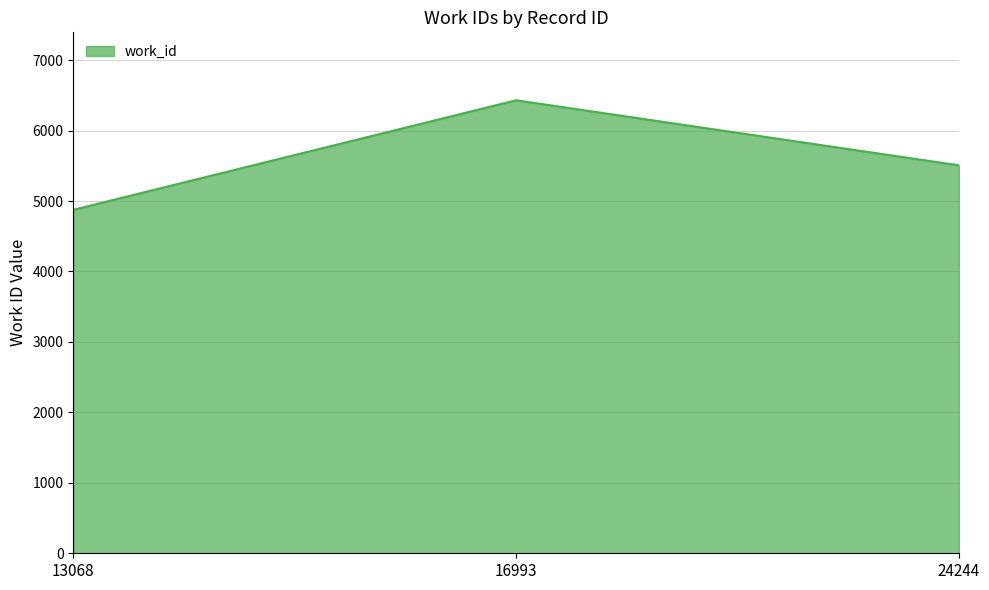

What is the difference between the values at 13068 and 16993?

1555